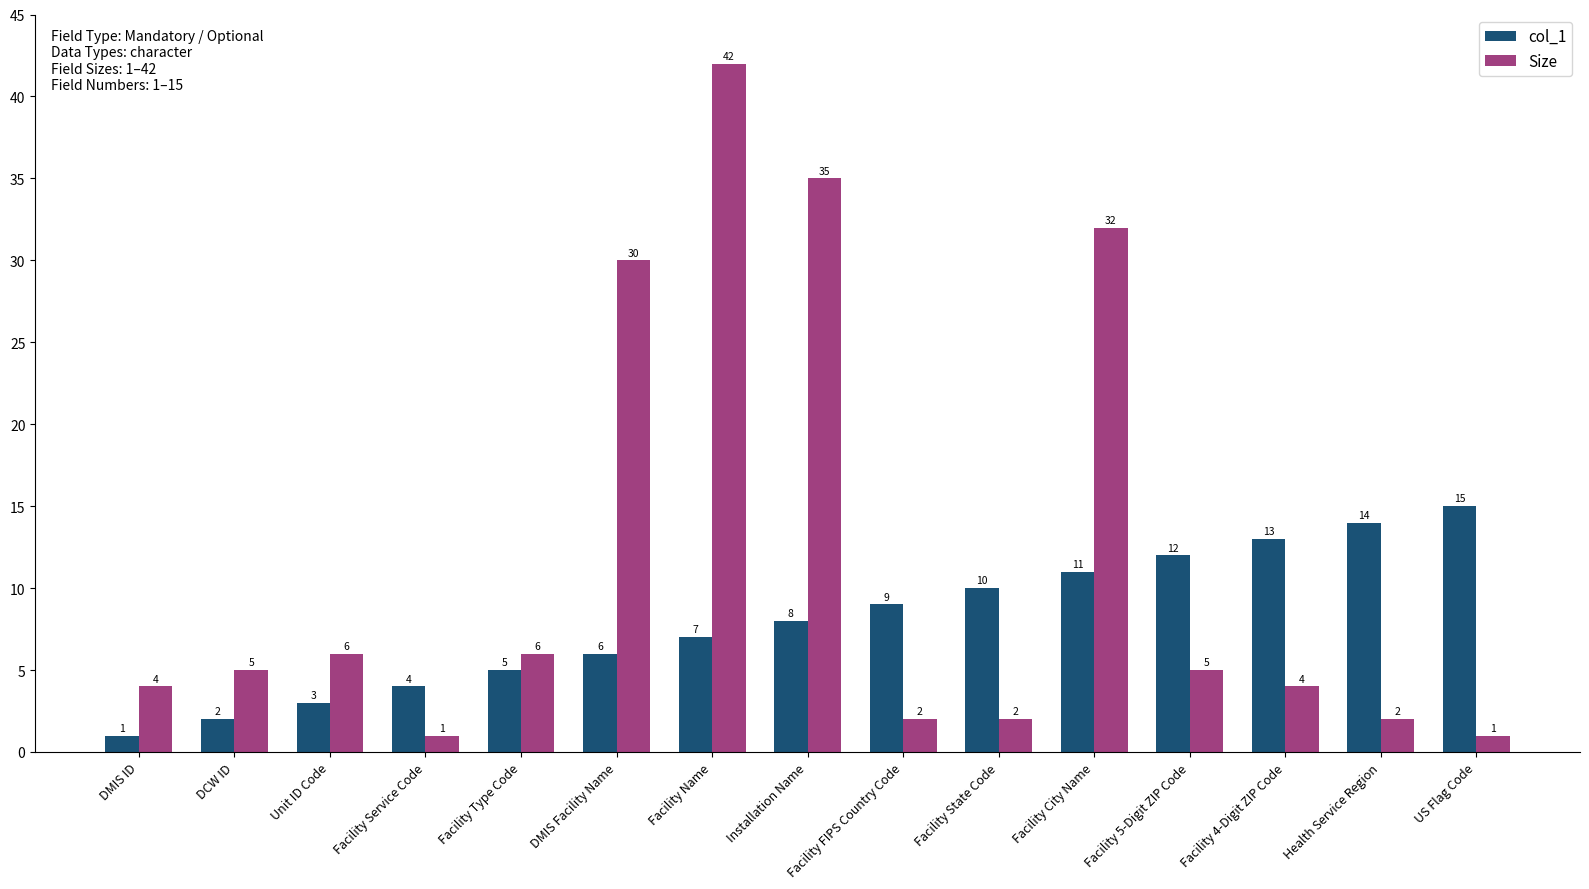

Which series has the widest spread of values?

Size